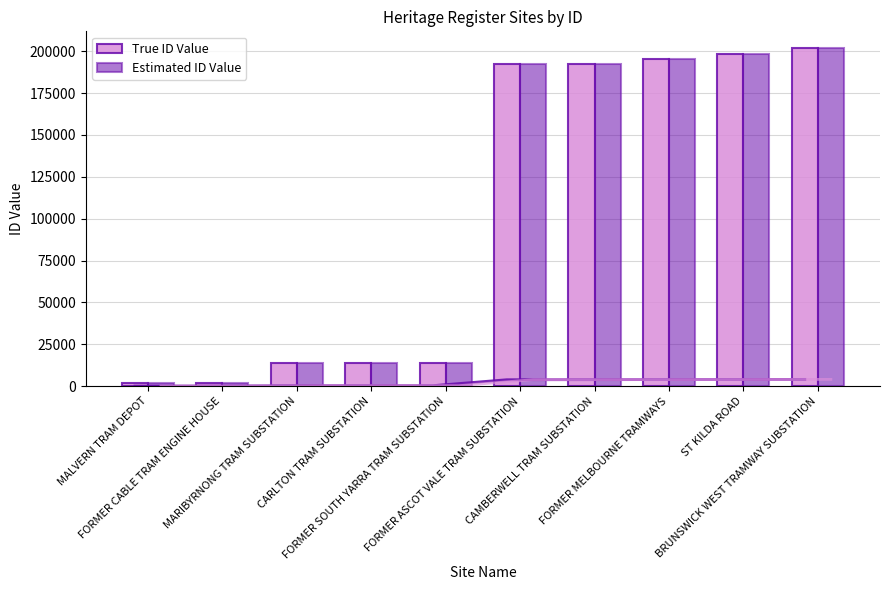

How many distinct data groups are displayed?

2